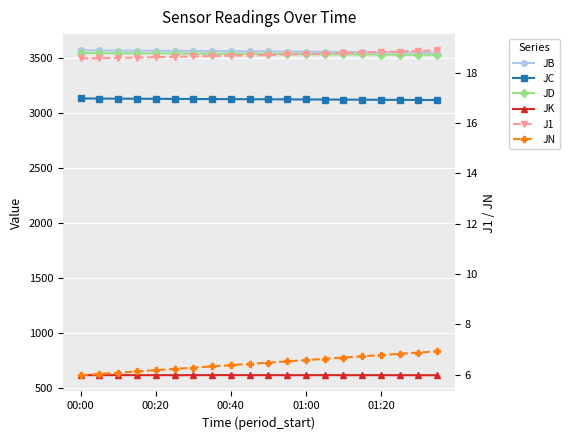

What is the maximum value for JC?

3130.0